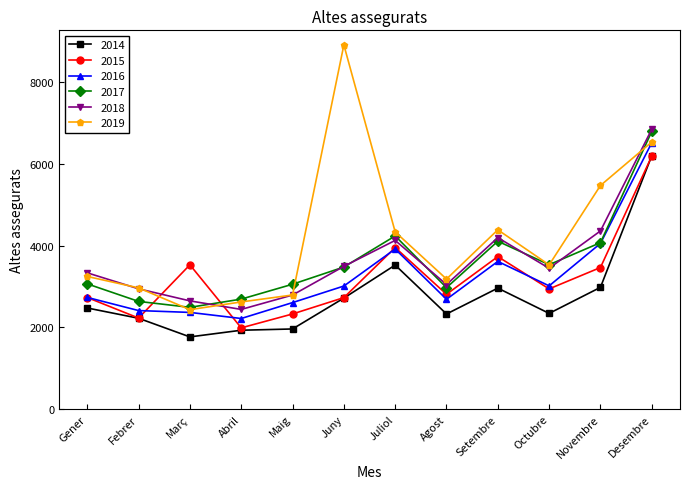

What are all the series names shown in the legend?

2014, 2015, 2016, 2017, 2018, 2019